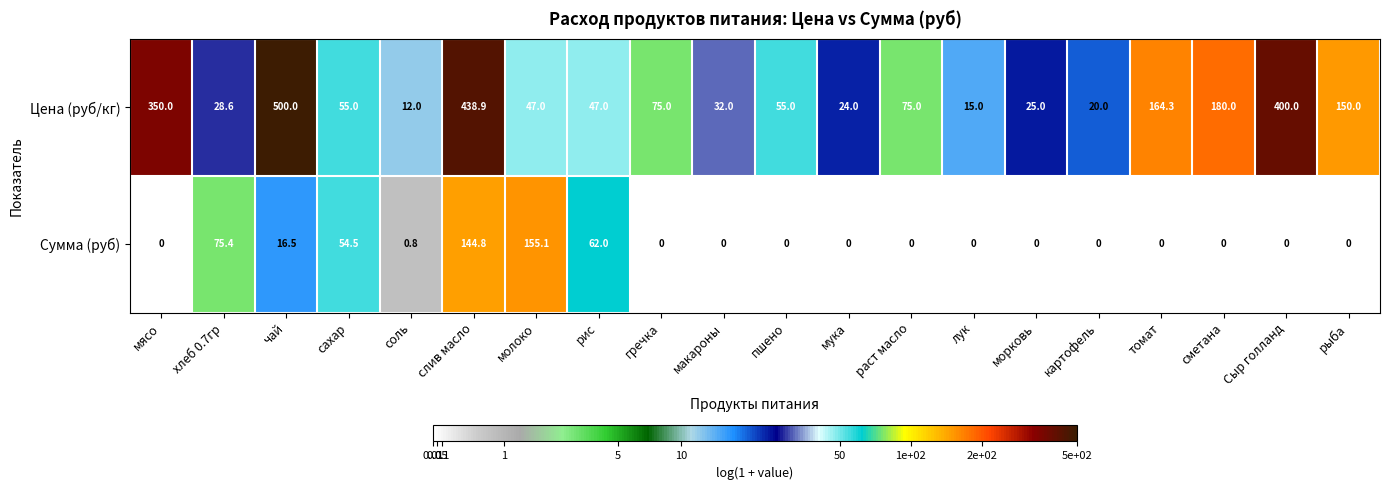

The Цена (руб/кг) series shows 438.9 at слив масло. True or false?

True